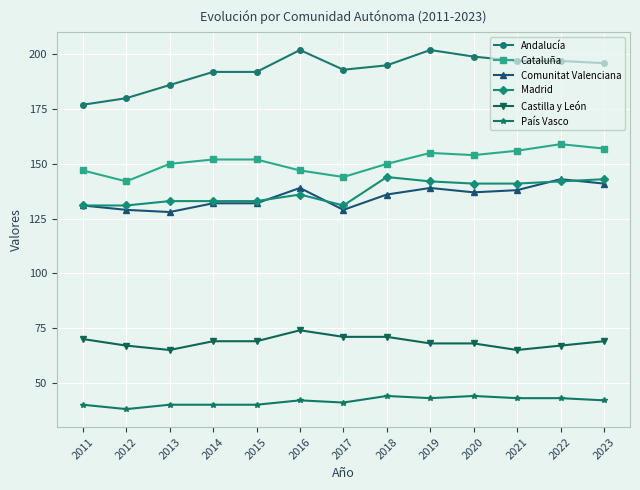

True or false: Comunitat Valenciana and País Vasco cross at least once.

False